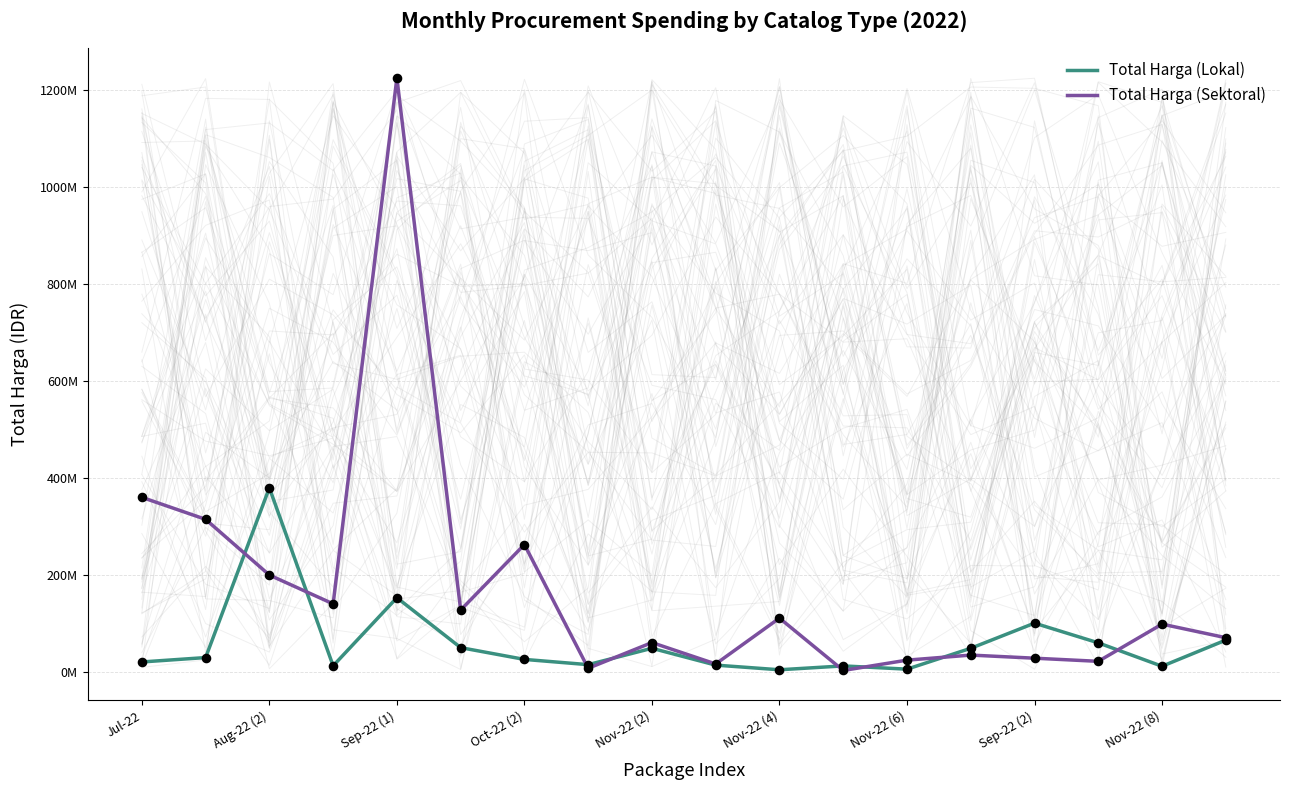

Which series has the largest total across all categories?

Total Harga (Sektoral)